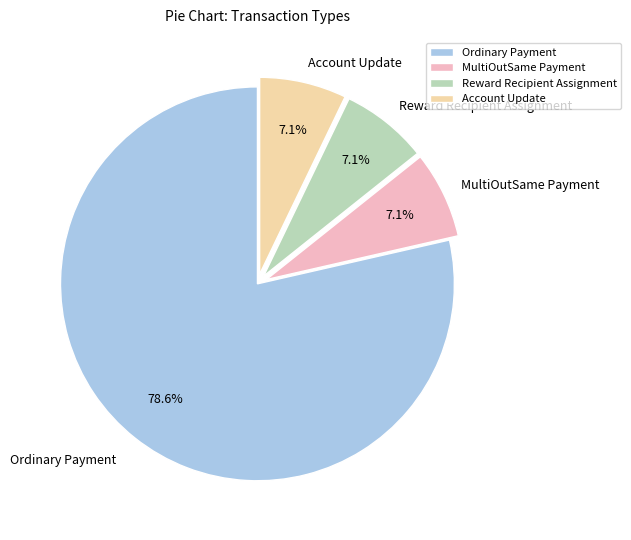

Which slice is the largest?

Ordinary Payment